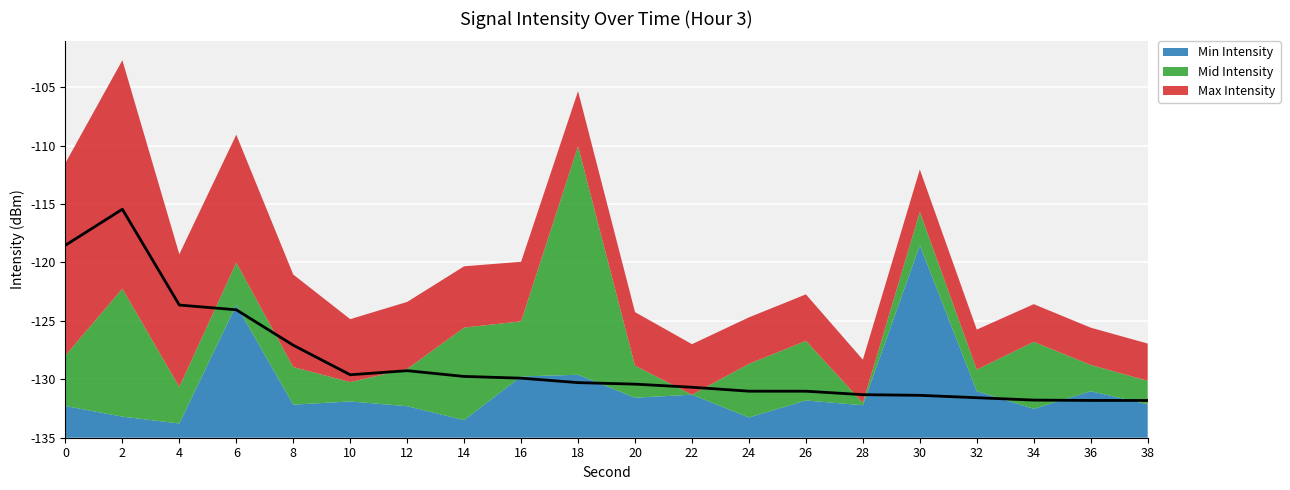

True or false: the data shows 5.8 at 22.

False